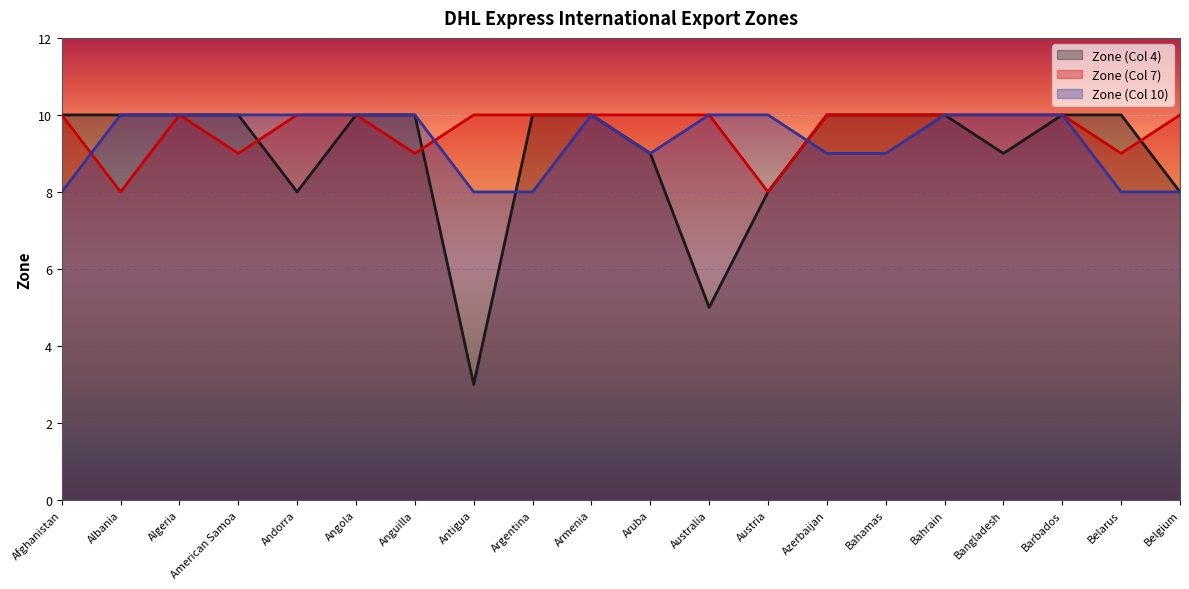

List the series in order of their peak value, highest first.

Zone (Col 4), Zone (Col 7), Zone (Col 10)